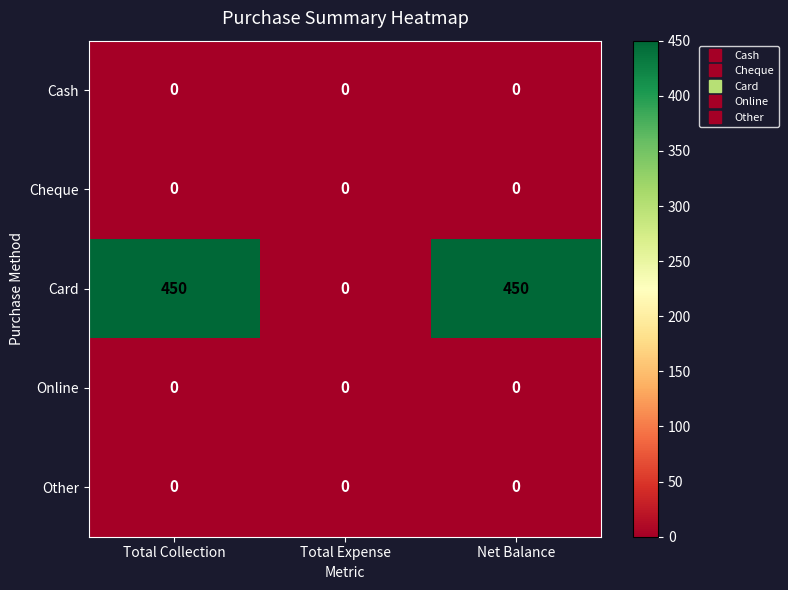

What is the total value across all series at Net Balance?

450